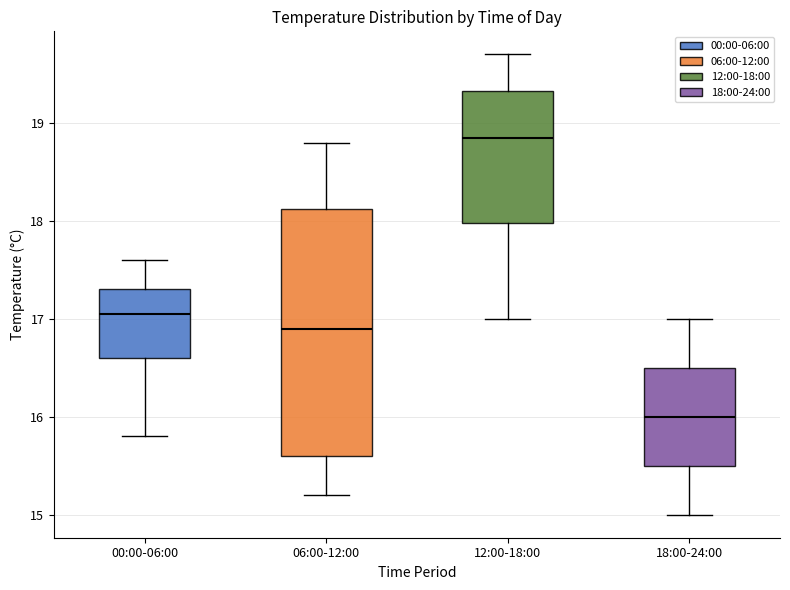

Reading left to right, transcribe this box plot: for each box, give where its median line is, the range the box spans, and where its two whiskers end, as read against the y-axis. The values are not printed on the chart, so give them approximately, as read against the axis.

00:00-06:00: median 17.1, box 16.6 to 17.3, whiskers 15.8 to 17.6
06:00-12:00: median 16.9, box 15.6 to 18.1, whiskers 15.2 to 18.8
12:00-18:00: median 18.9, box 18.0 to 19.3, whiskers 17.0 to 19.7
18:00-24:00: median 16.0, box 15.5 to 16.5, whiskers 15.0 to 17.0